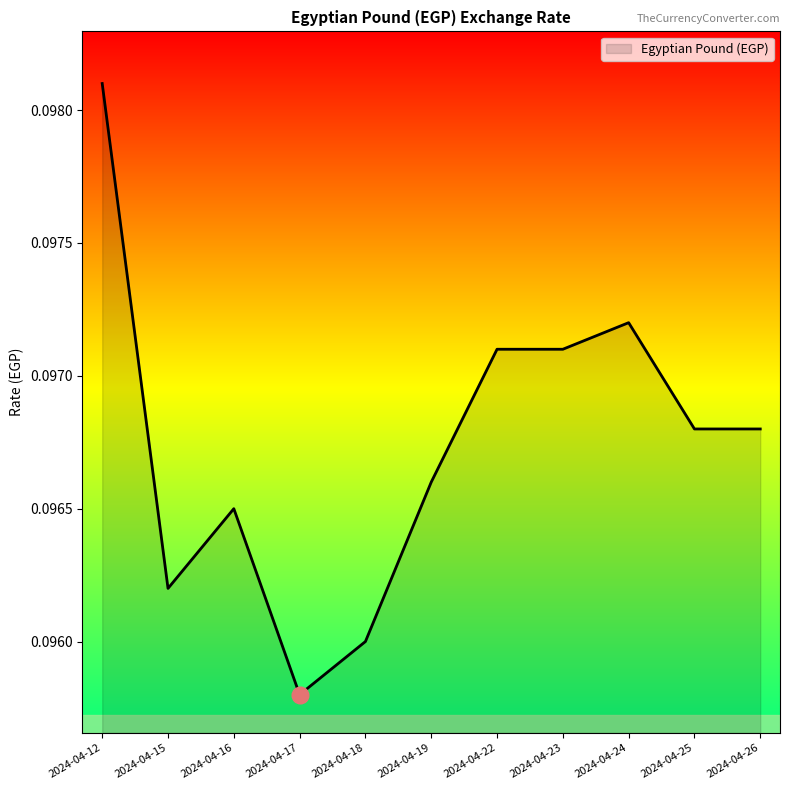

At which category does the chart reach its peak across all series?

2024-04-12